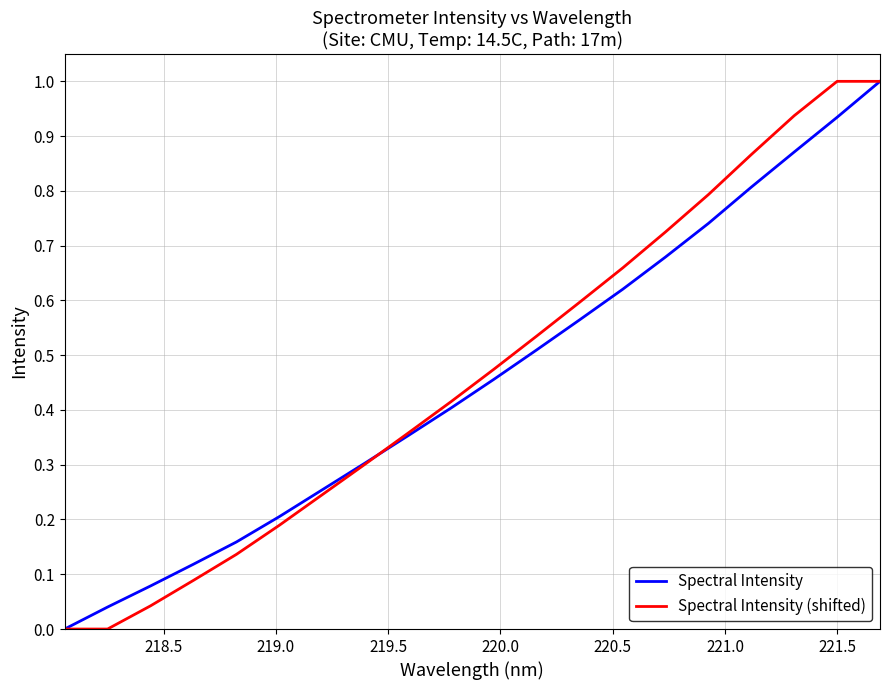

Which series has the largest total across all categories?

Spectral Intensity (shifted)